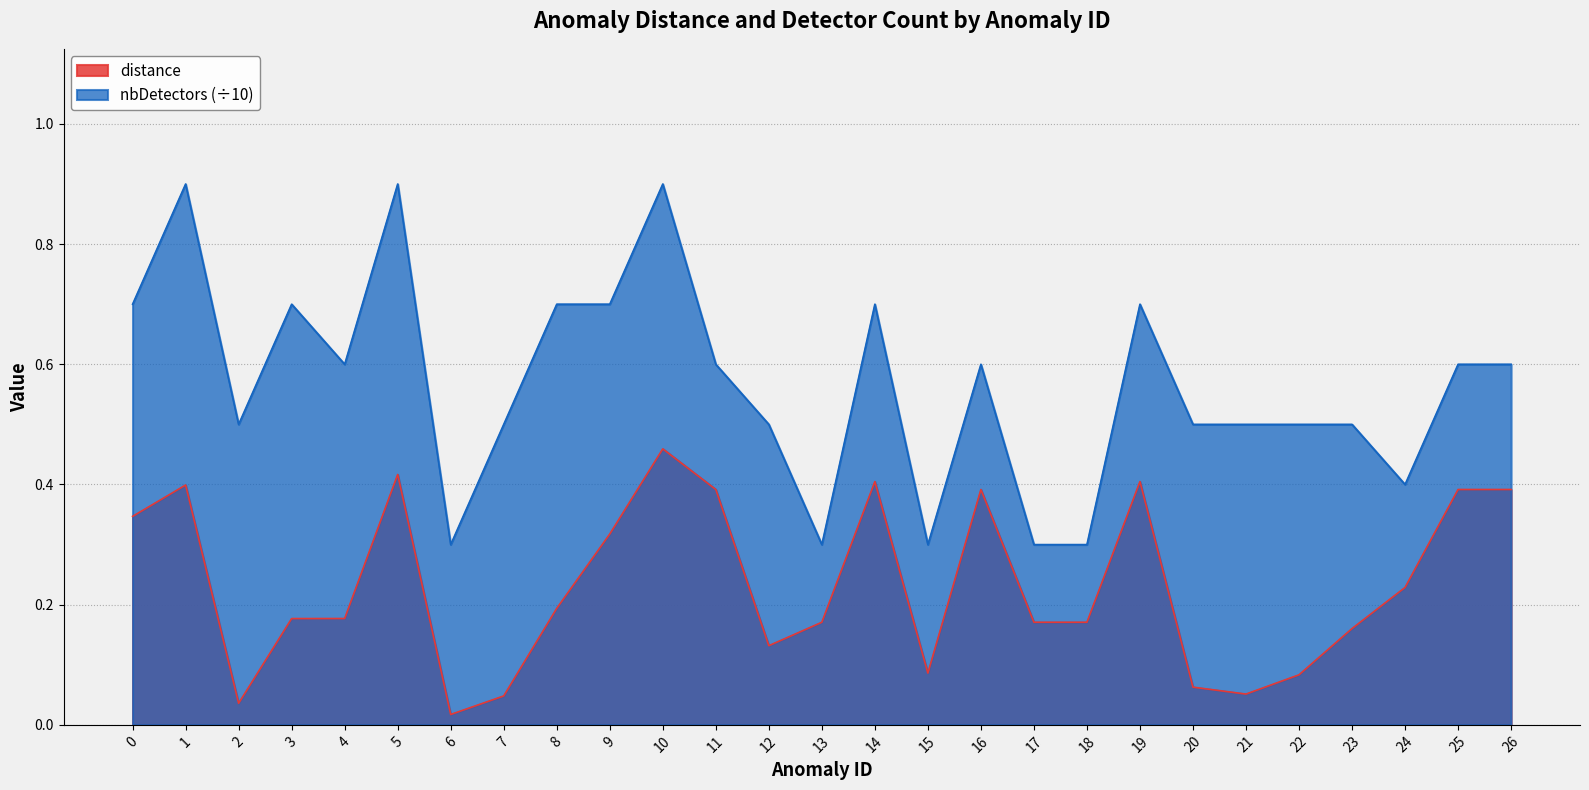

At how many categories does at least one series exceed 0?

27